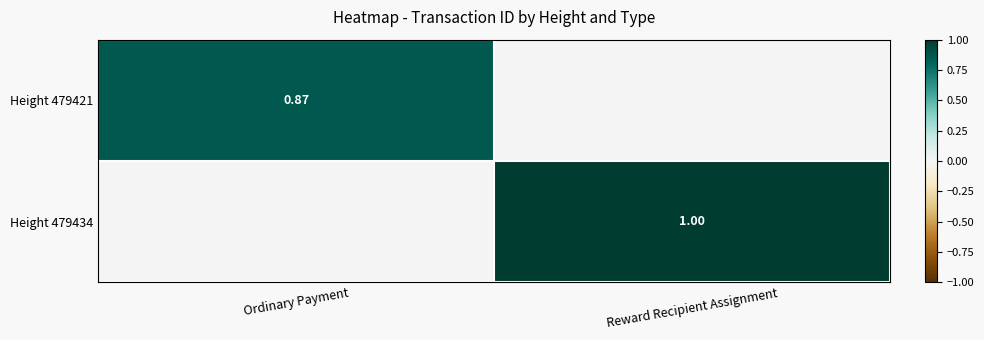

What is the difference between the Height 479421 values at Ordinary Payment and Reward Recipient Assignment?

0.9